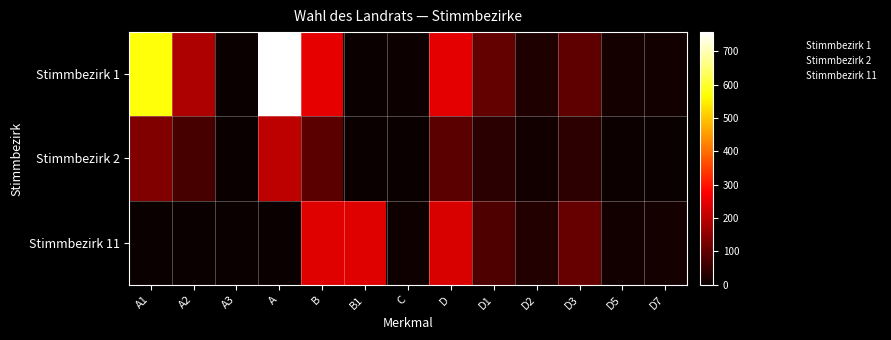

Which label corresponds to the smallest value in the chart?

A3